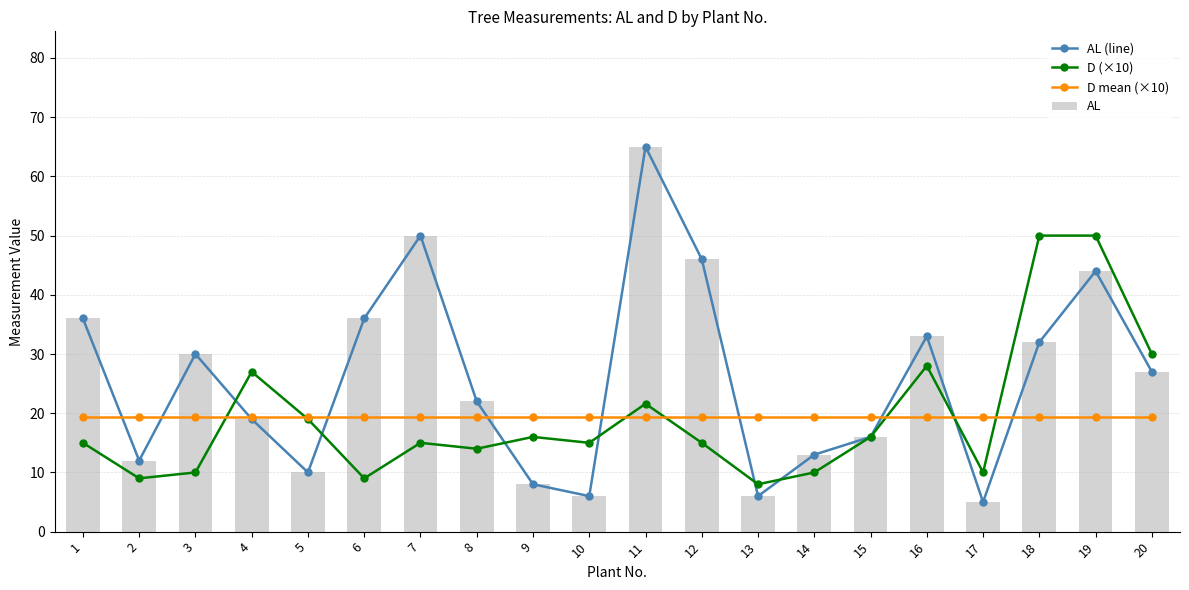

At which label does D mean (×10) reach its peak?

1